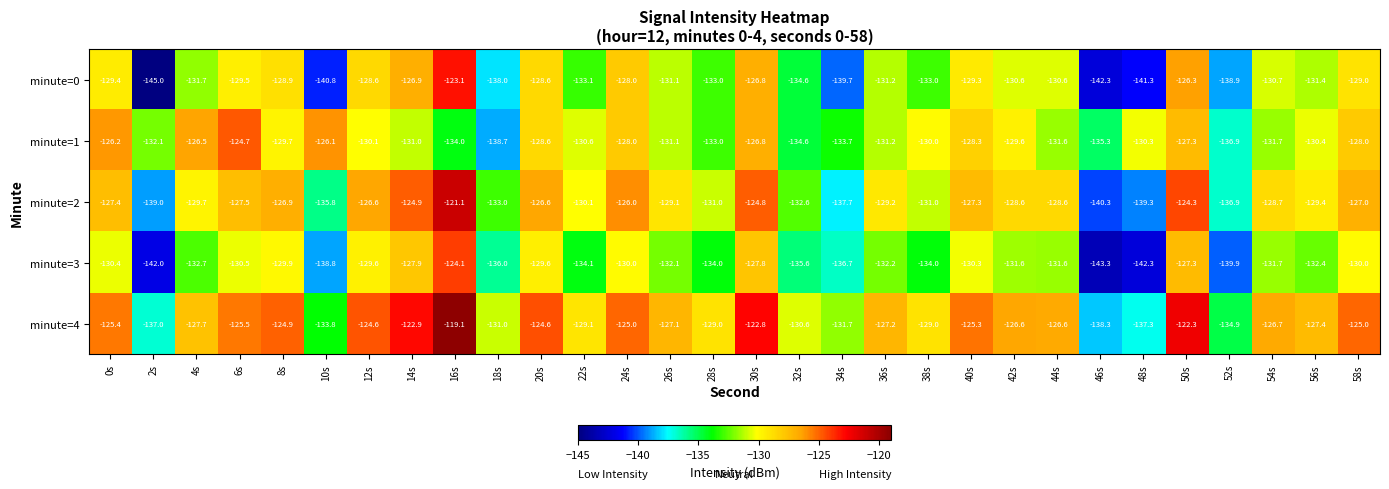

What is the average value of the minute=2 series?

-130.0